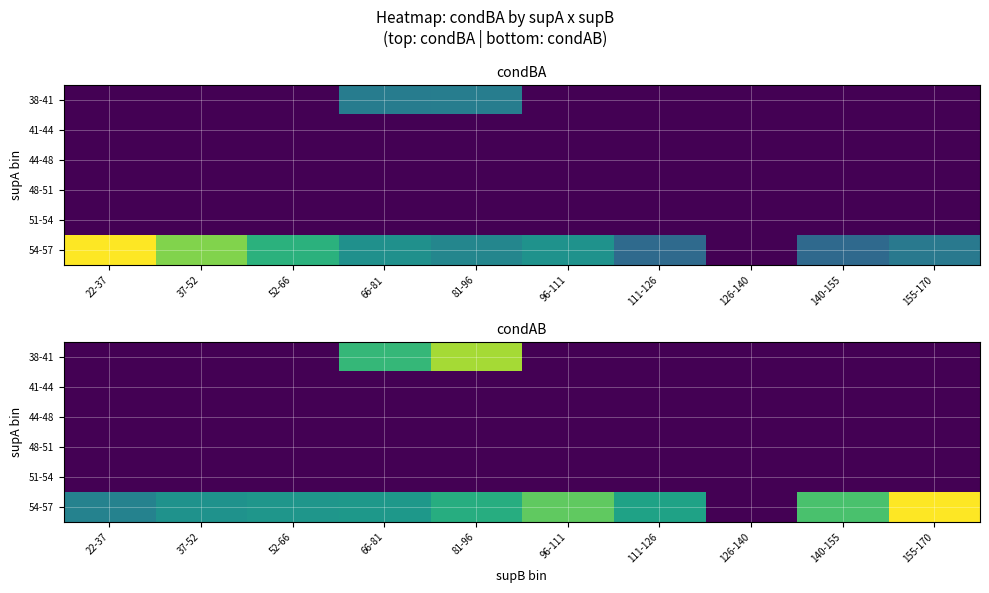

The value of 44-48 at 140-155 is 0.0. True or false?

True